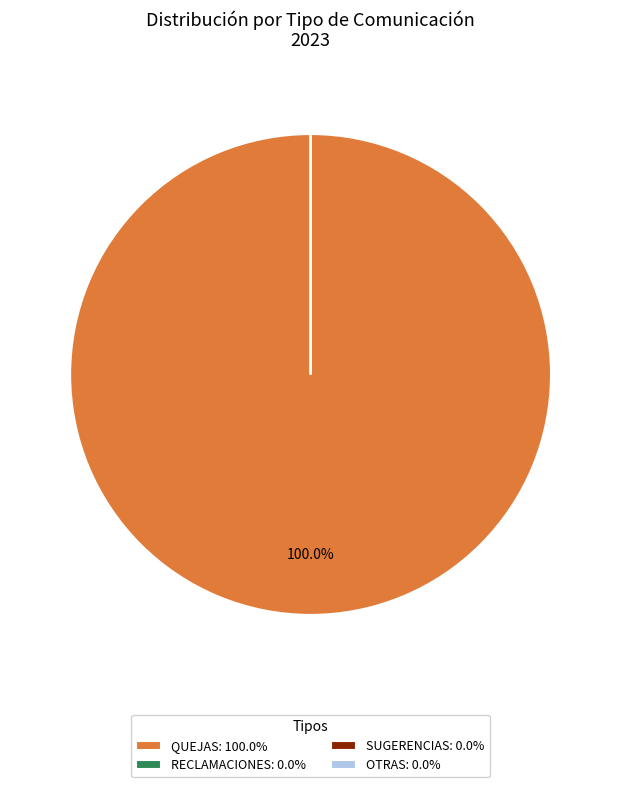

Count the number of slices in the pie.

4